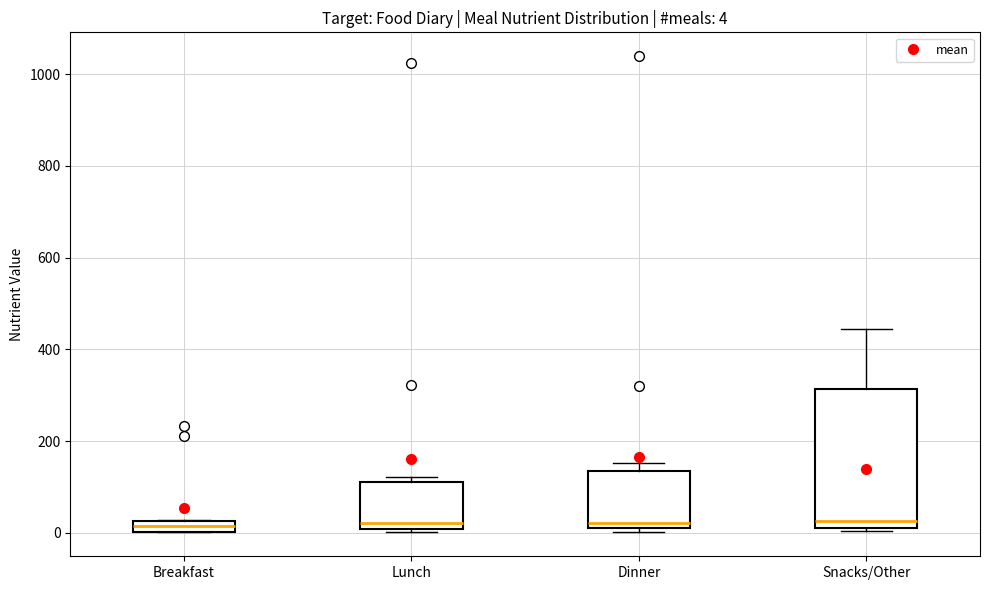

Comparing the boxes themselves (not the whiskers), which one is the tallest?

Snacks/Other